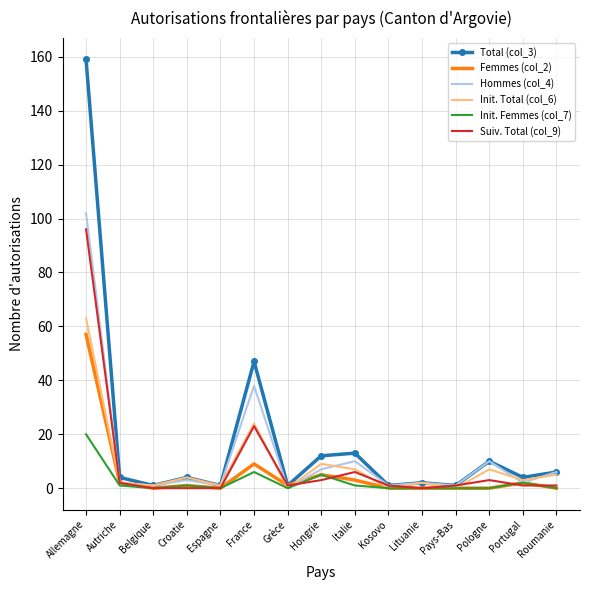

At which label does Init. Total (col_6) first exceed 3?

Allemagne